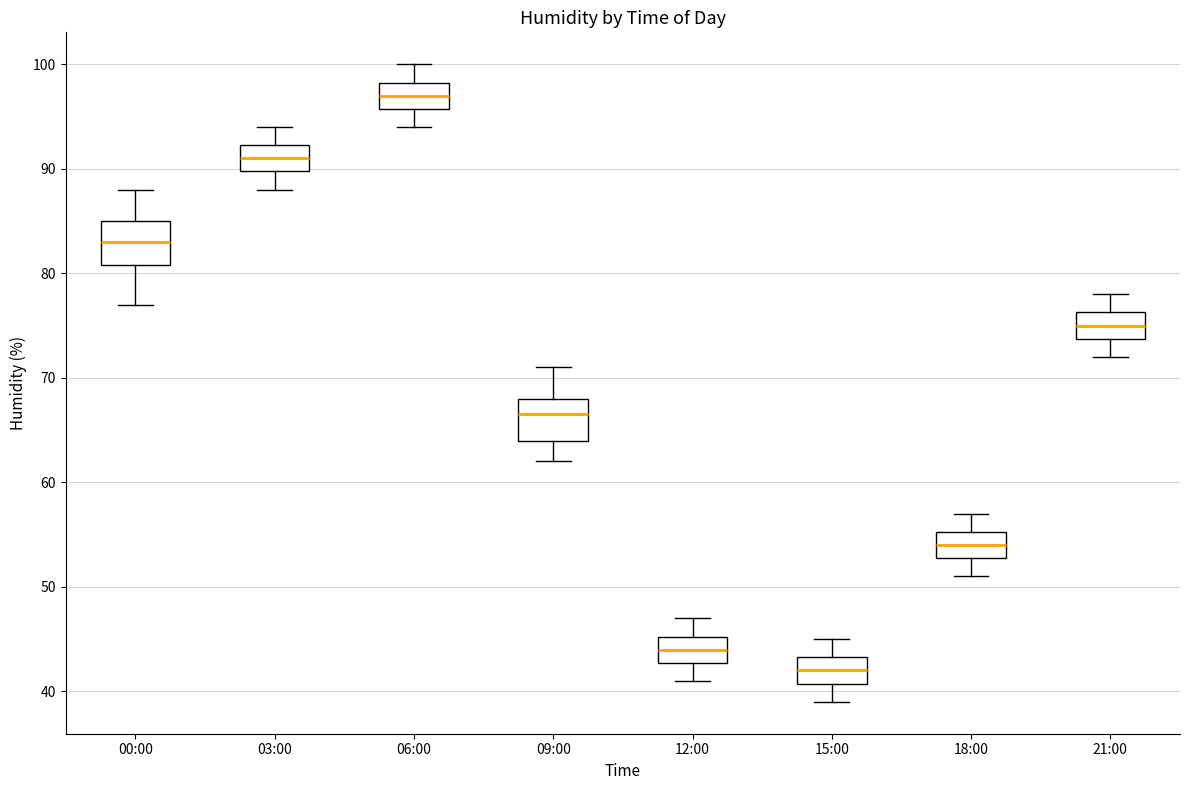

Reading left to right, read every box against the y-axis: the position of its median line, the range the box covers, and the ends of its whiskers. The values are not printed on the chart, so give them approximately, as read against the axis.

00:00: median 83, box 81 to 85, whiskers 77 to 88
03:00: median 91, box 90 to 92, whiskers 88 to 94
06:00: median 97, box 96 to 98, whiskers 94 to 100
09:00: median 67, box 64 to 68, whiskers 62 to 71
12:00: median 44, box 43 to 45, whiskers 41 to 47
15:00: median 42, box 41 to 43, whiskers 39 to 45
18:00: median 54, box 53 to 55, whiskers 51 to 57
21:00: median 75, box 74 to 76, whiskers 72 to 78